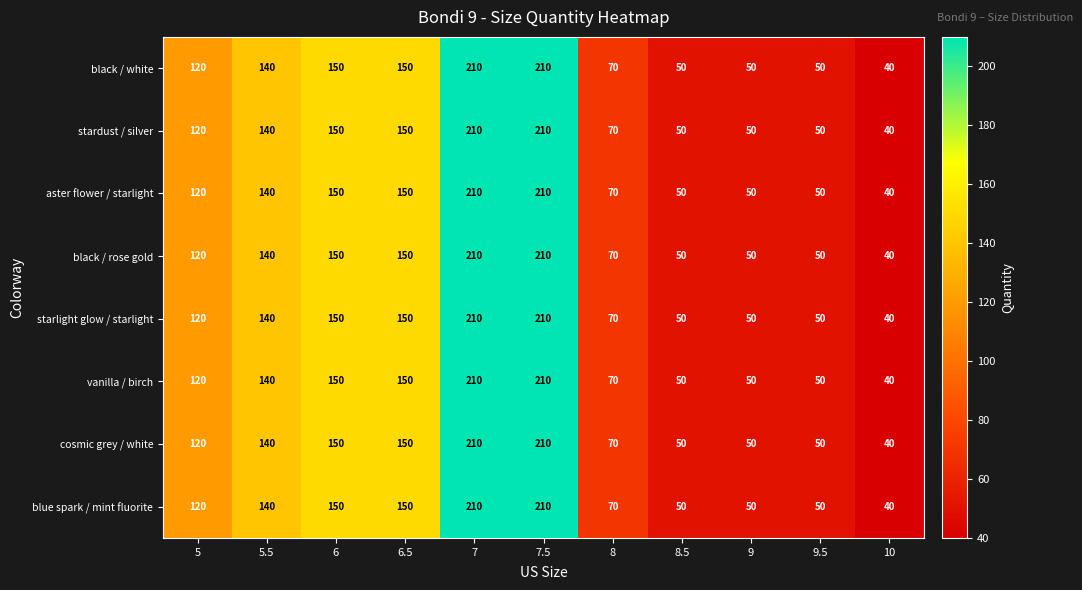

What is the total value across all series at 8.5?

400